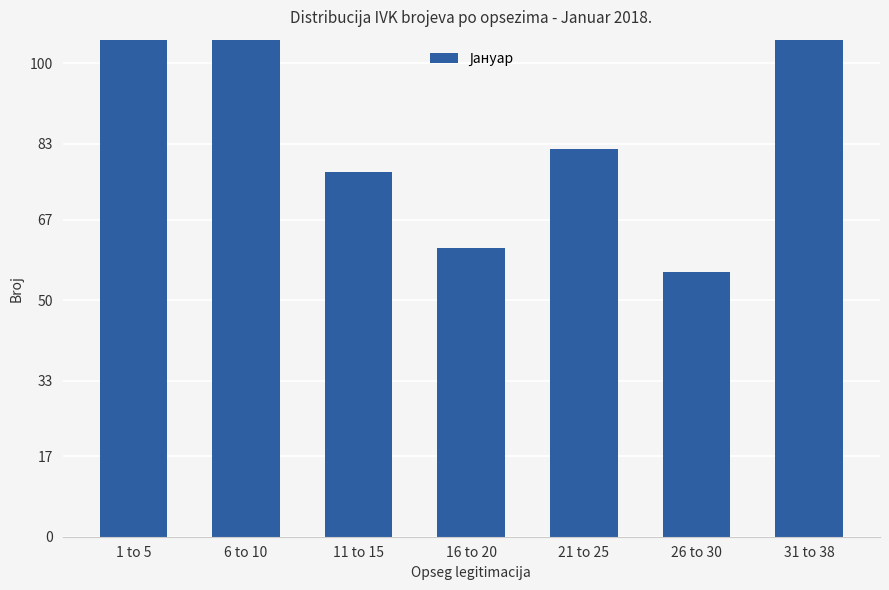

Reading left to right, extract all data points from this chart.

114	112	77	61	82	56	135